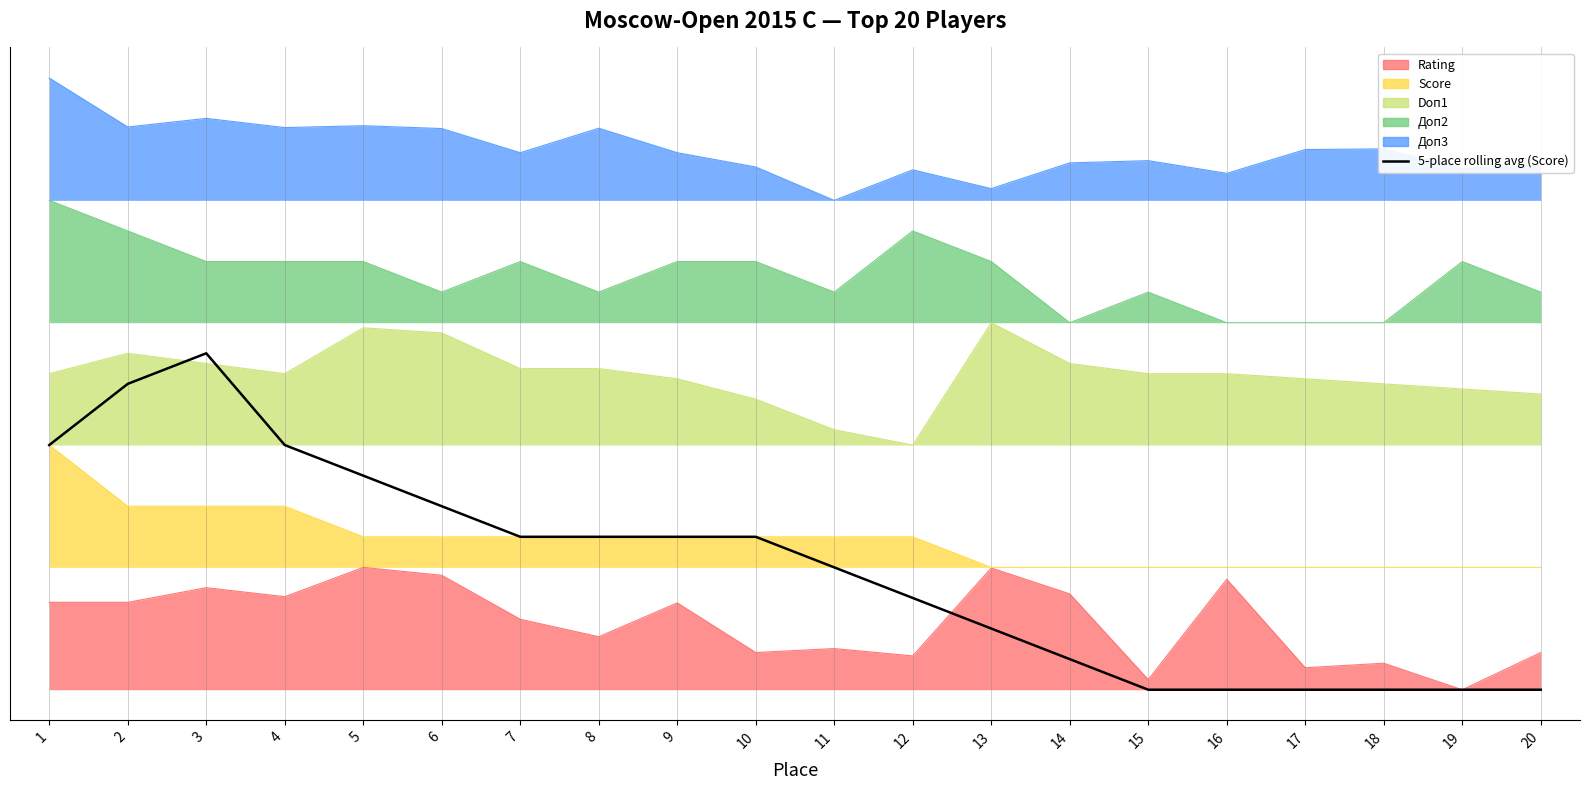

What is the change in value from 3 to 10?

-30.0